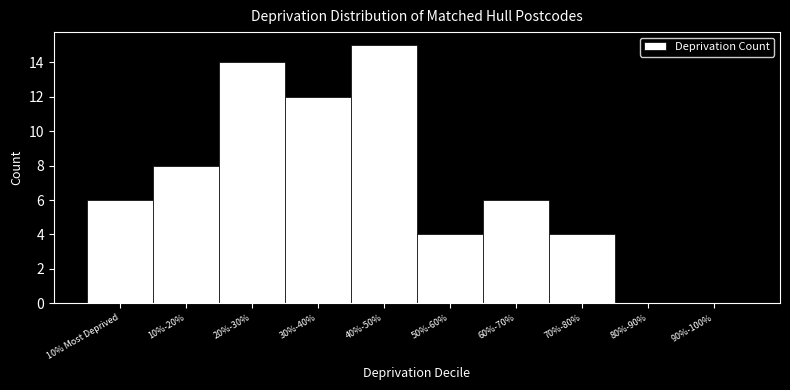

Reading left to right, extract all data points from this chart.

10% Most Deprived=6	10%-20%=8	20%-30%=14	30%-40%=12	40%-50%=15	50%-60%=4	60%-70%=6	70%-80%=4	80%-90%=0	90%-100%=0